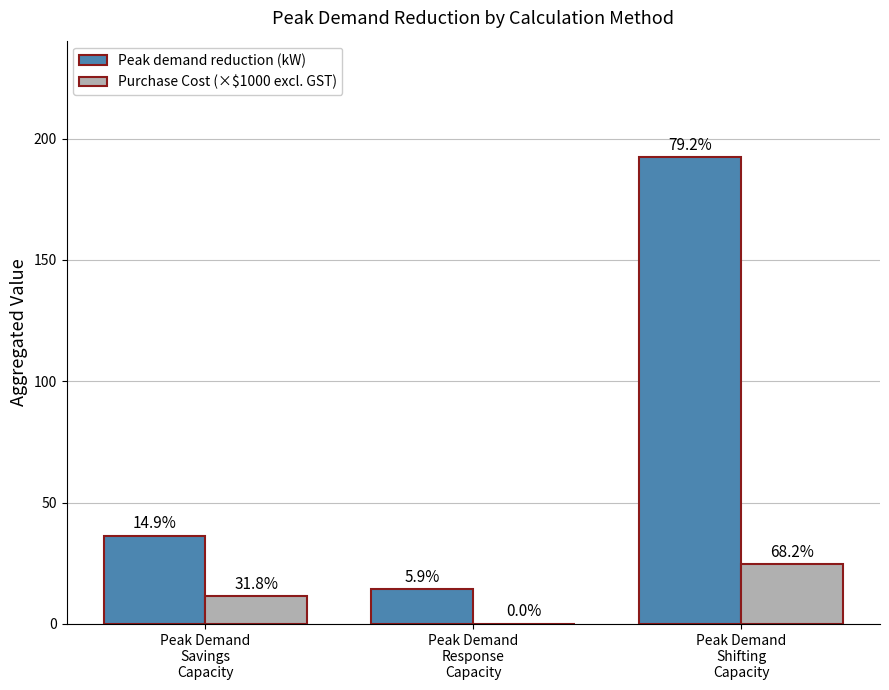

What is the approximate value of Peak demand reduction (kW) at Peak Demand
Savings
Capacity?

36.2